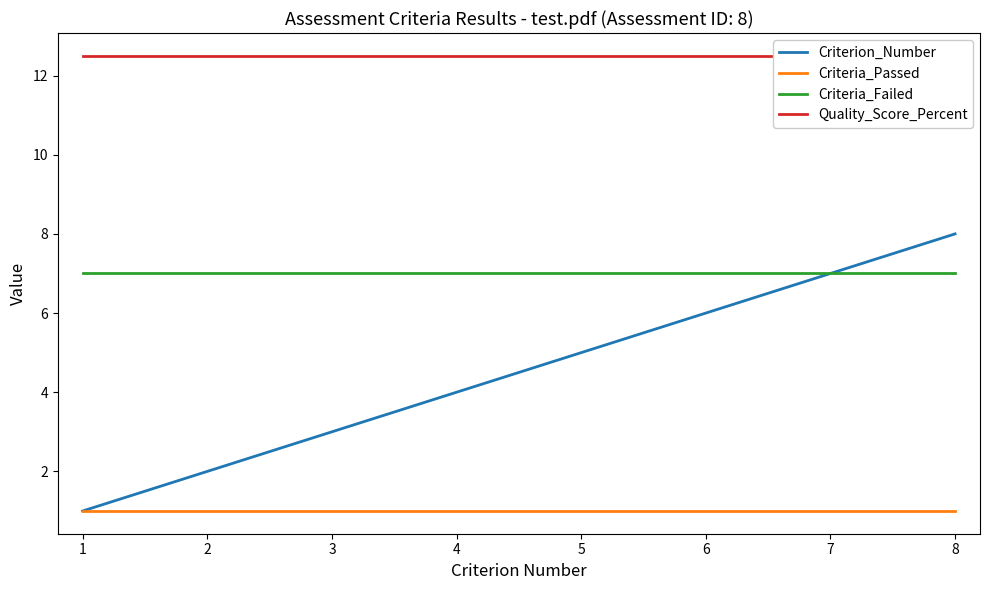

The value of Criterion_Number at 5 is 8.7. True or false?

False